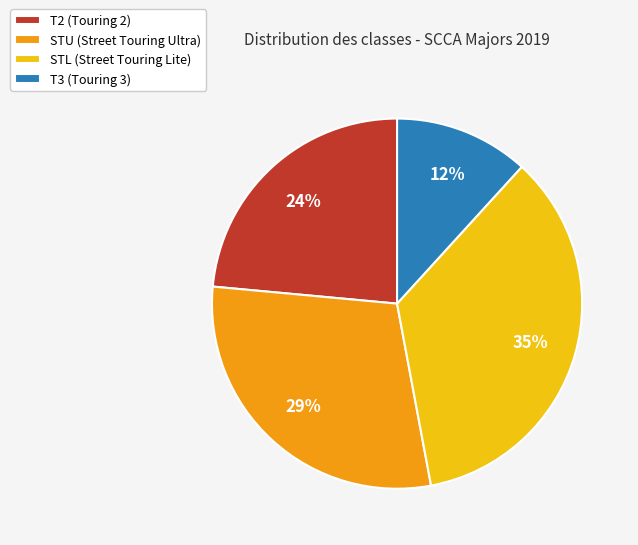

Is there a majority slice in this chart?

No